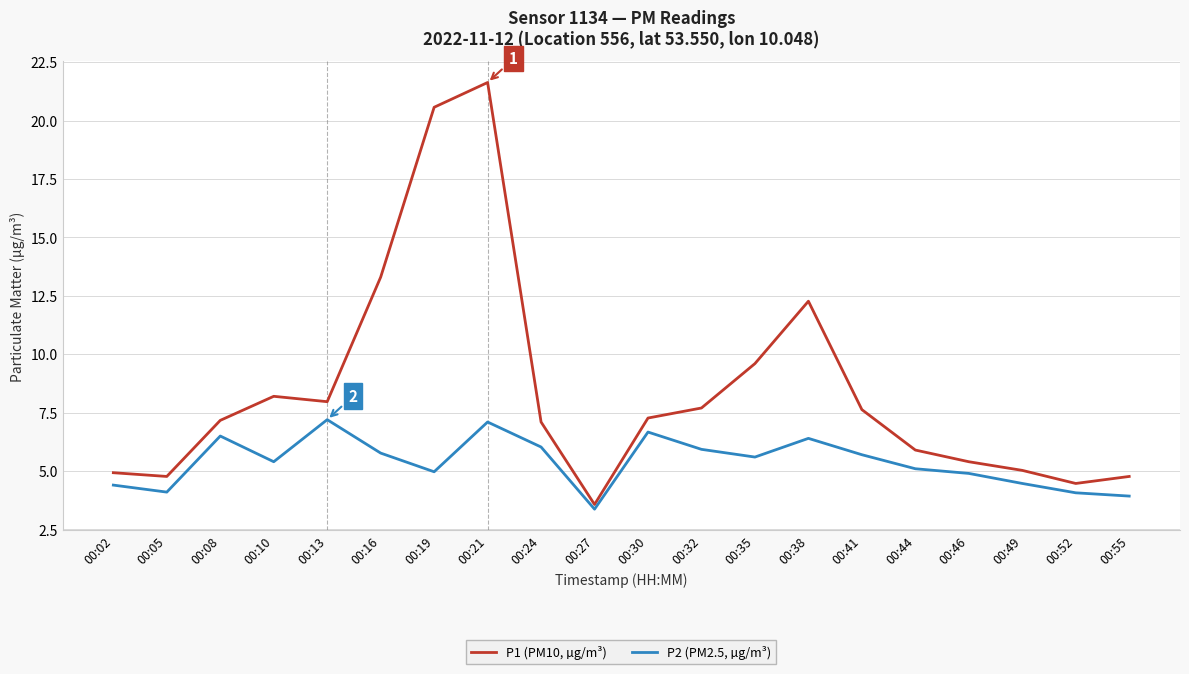

At which label is P1 (PM10, µg/m³) closest to 12?

00:38